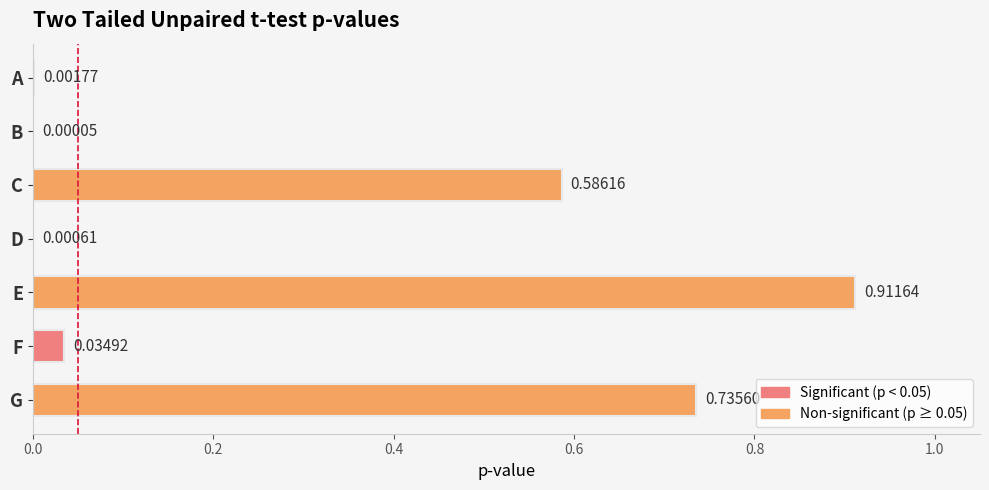

What is the change in value from A to G?

+0.7